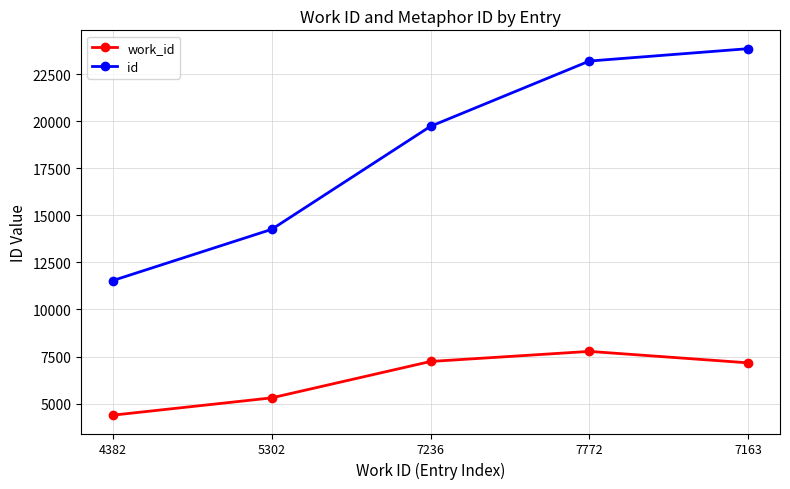

What is the average value of the id series?

18518